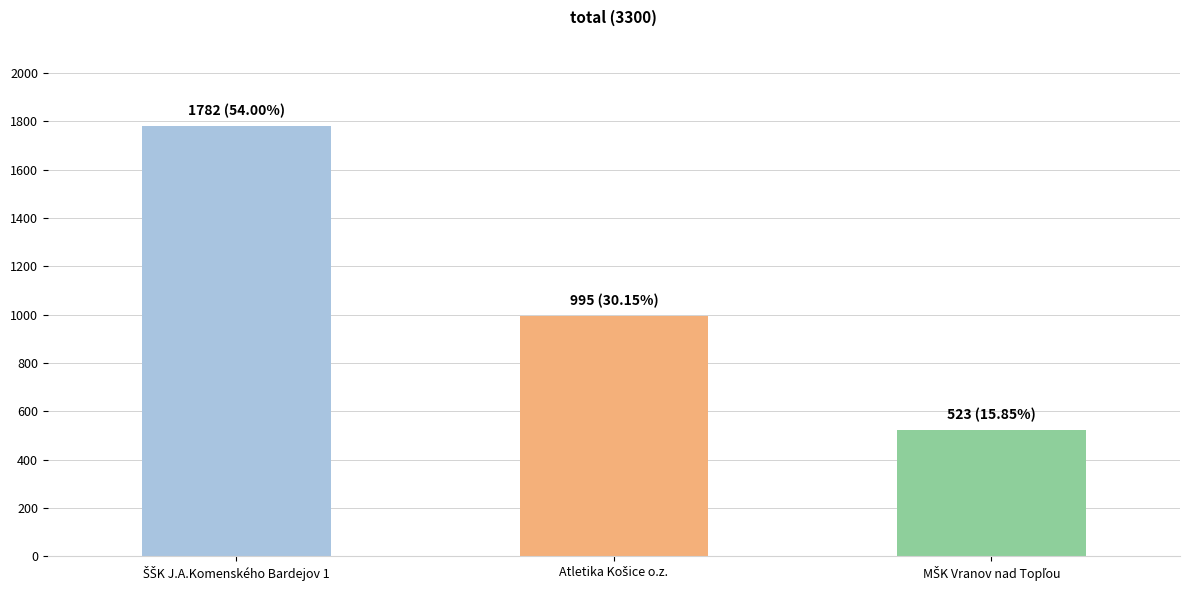

How many bars are there in total?

3